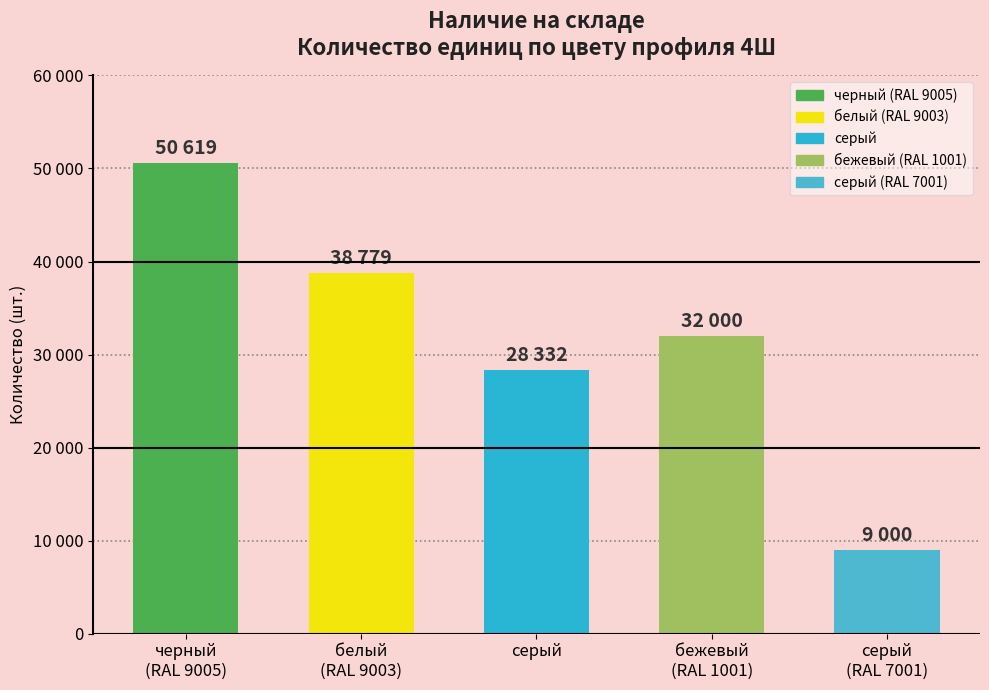

Does the chart contain any negative values?

No